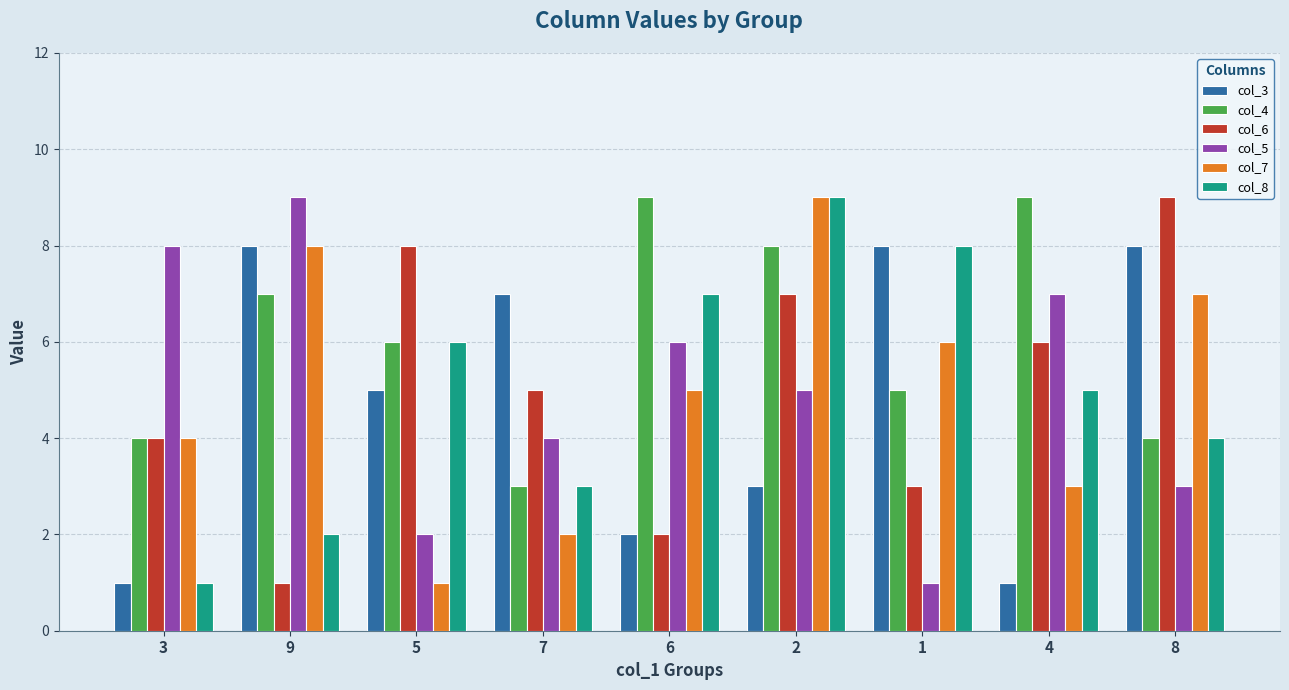

At which label does col_6 first exceed 5?

5